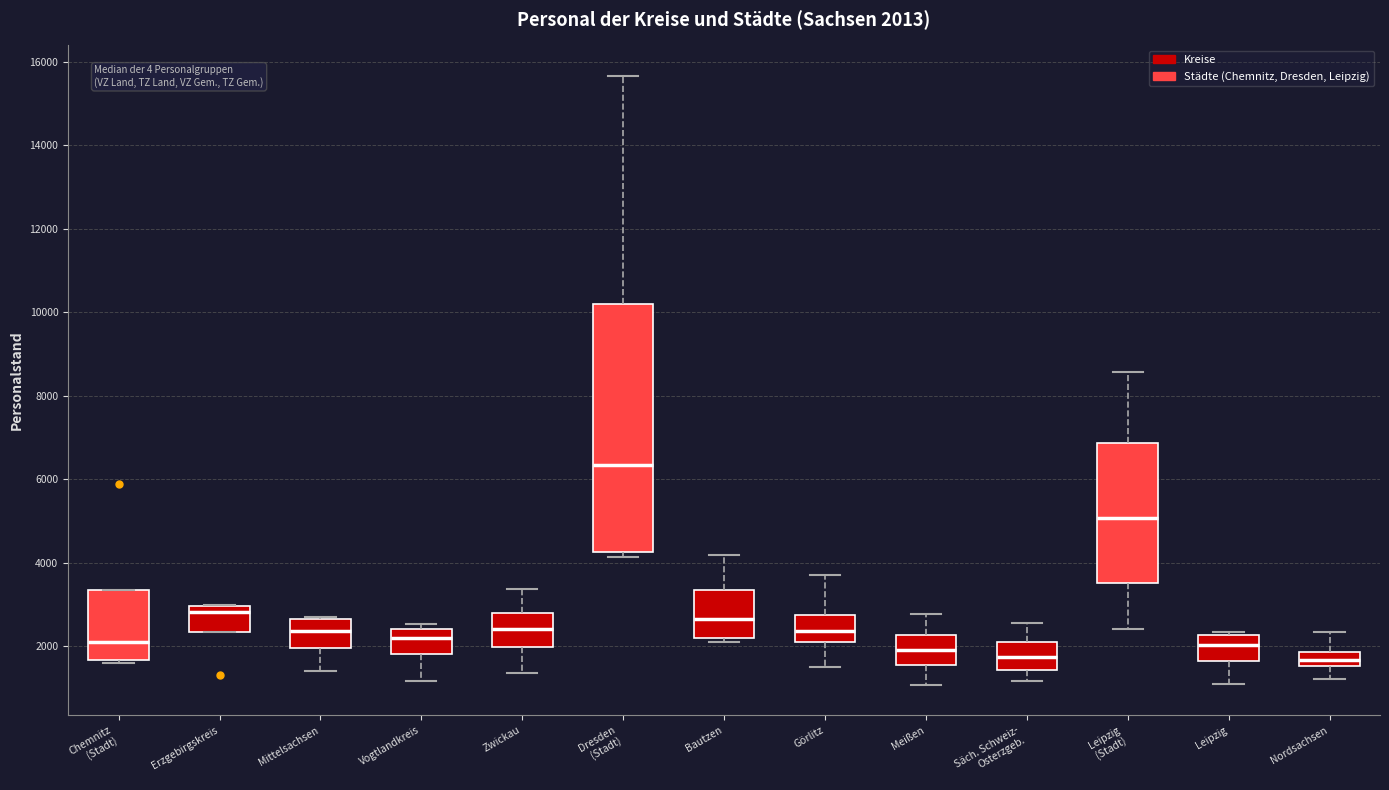

Which box is the tallest, from its lower edge to its upper edge?

Dresden (Stadt)